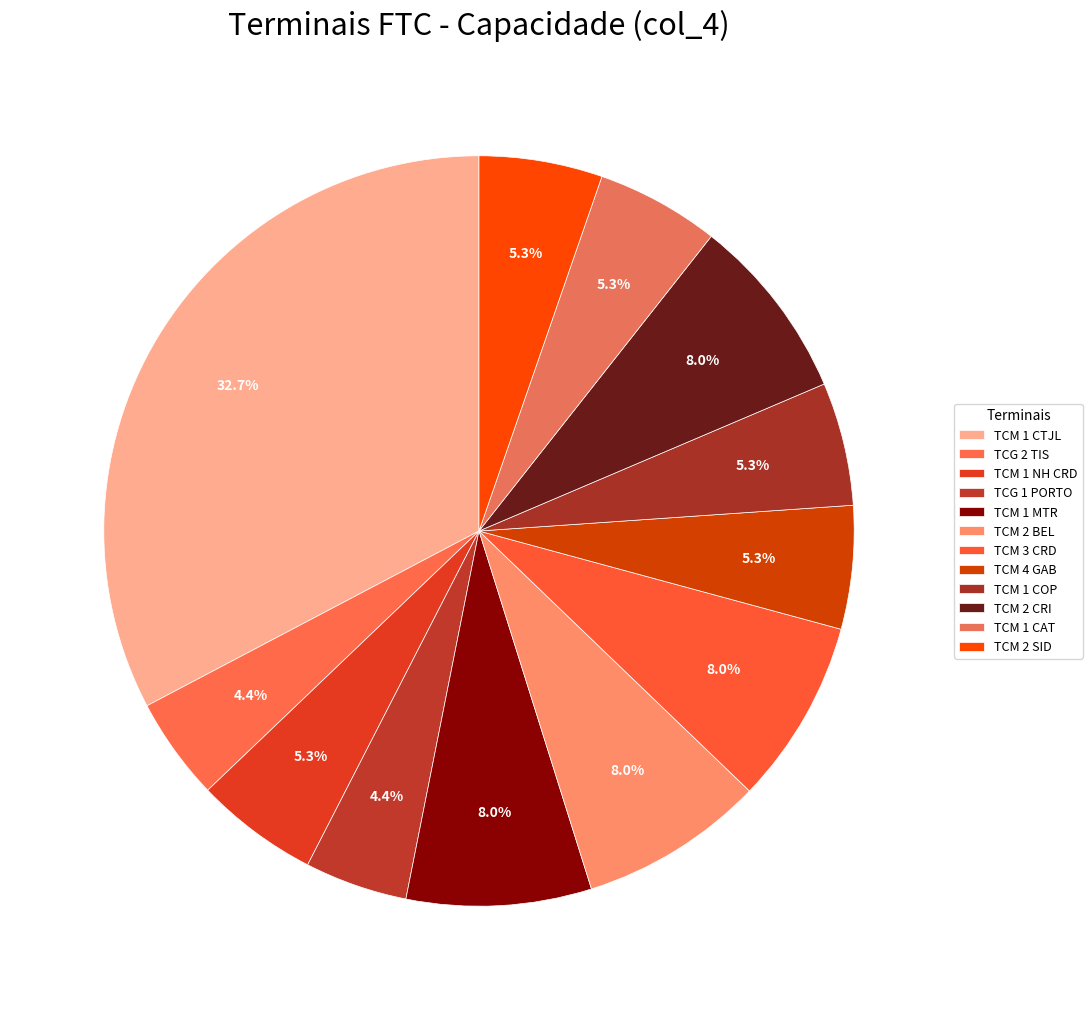

What is the largest slice in the pie chart?

TERMINAL CAPIVARI - TCM 1 CTJL